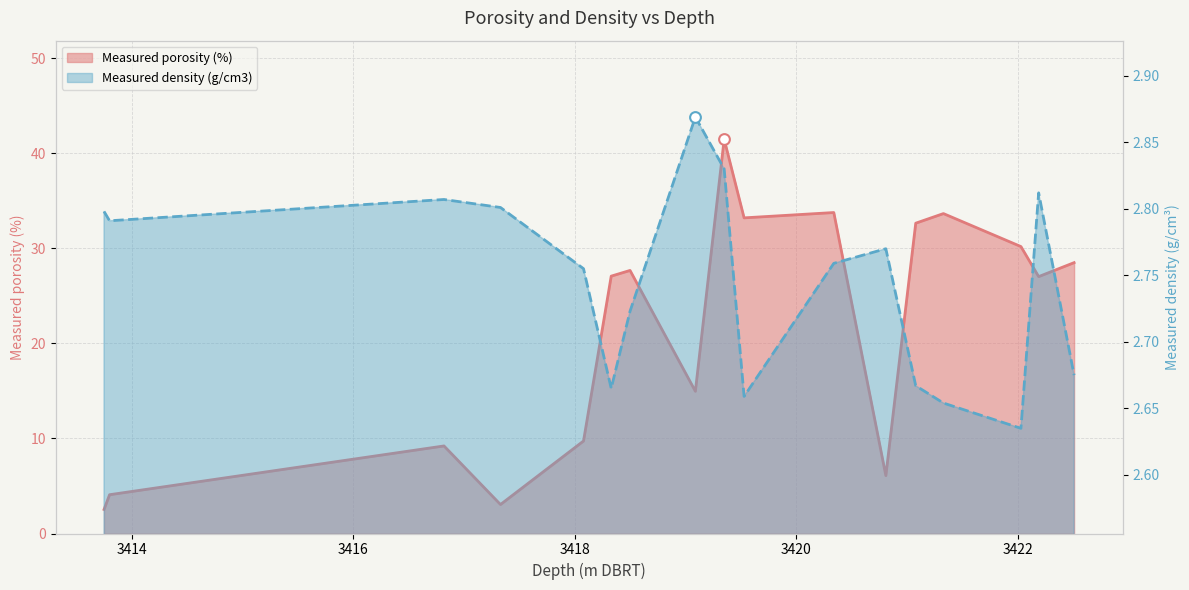

What is the change in value from 3413.75 to 3418.5?

+25.1